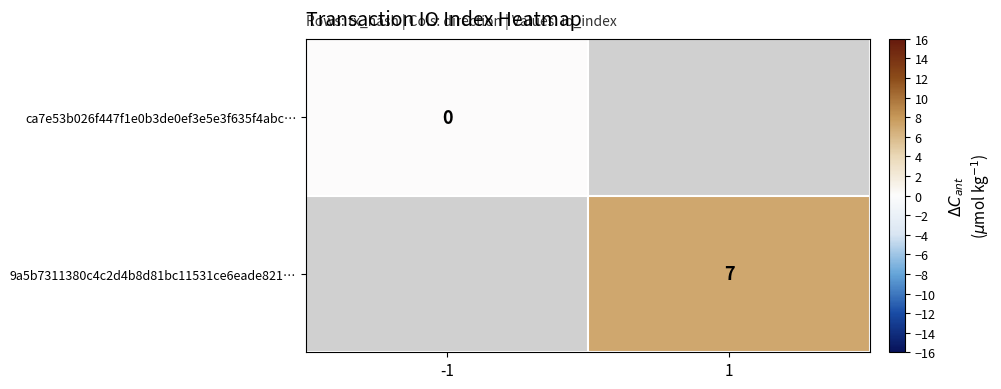

How many categories are shown in the chart?

2